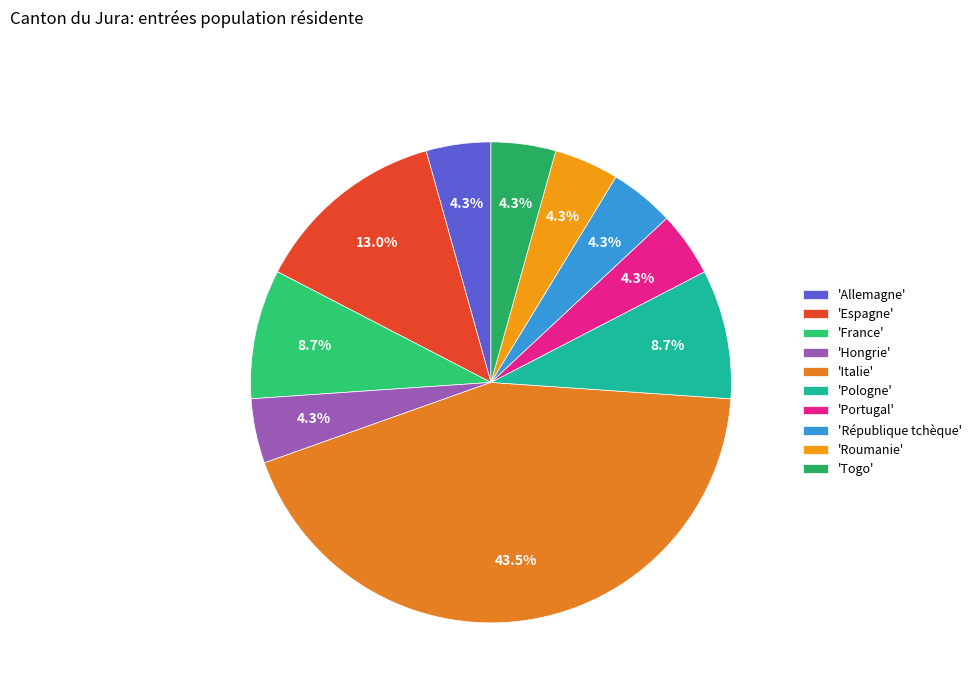

How many slices are in this pie chart?

10